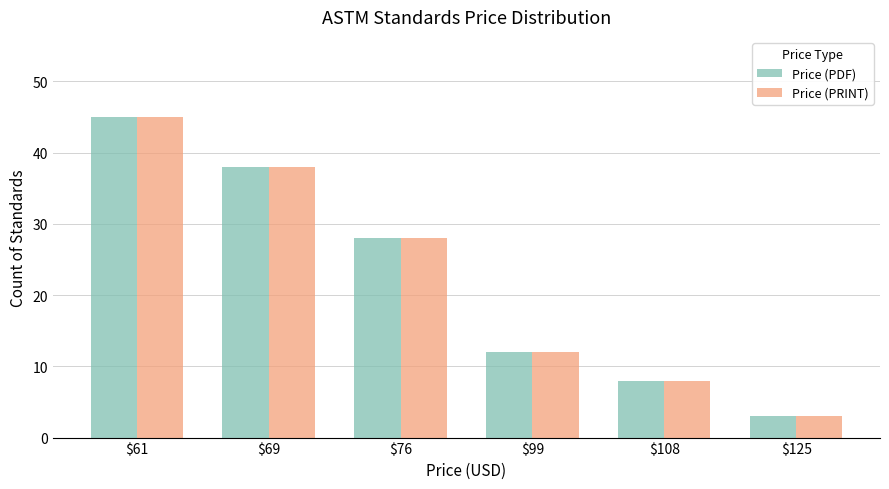

What is the difference between the maximum and minimum values in the Price (PRINT) series?

42